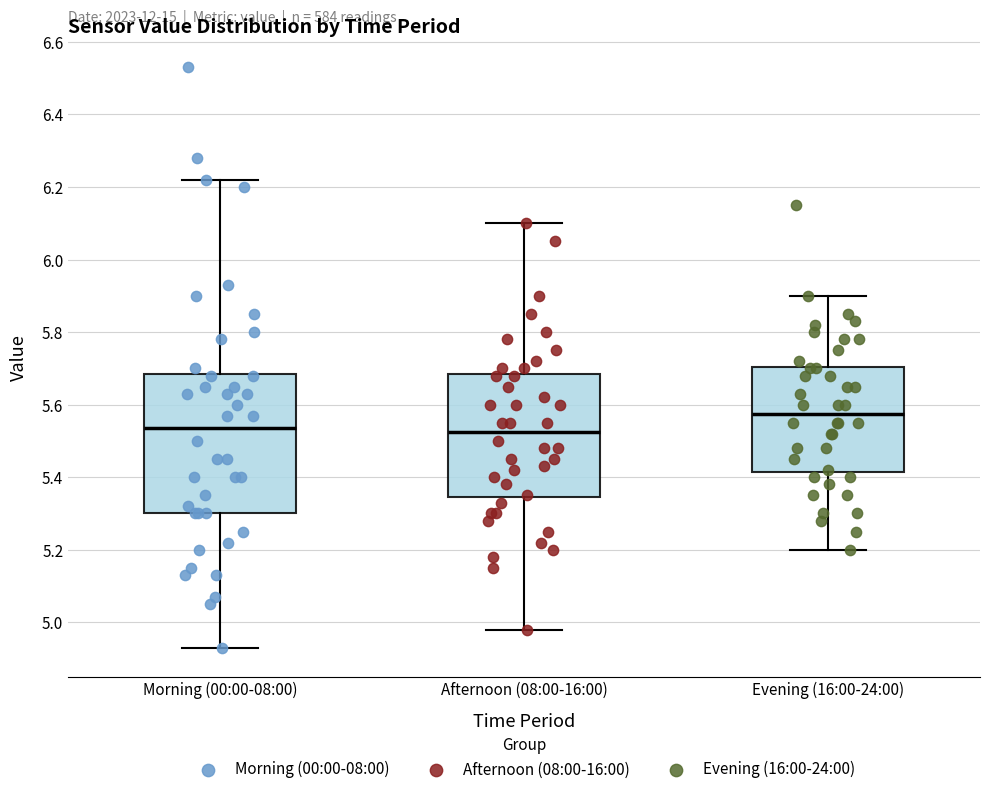

Which box's median line is the highest?

Evening (16:00-24:00)